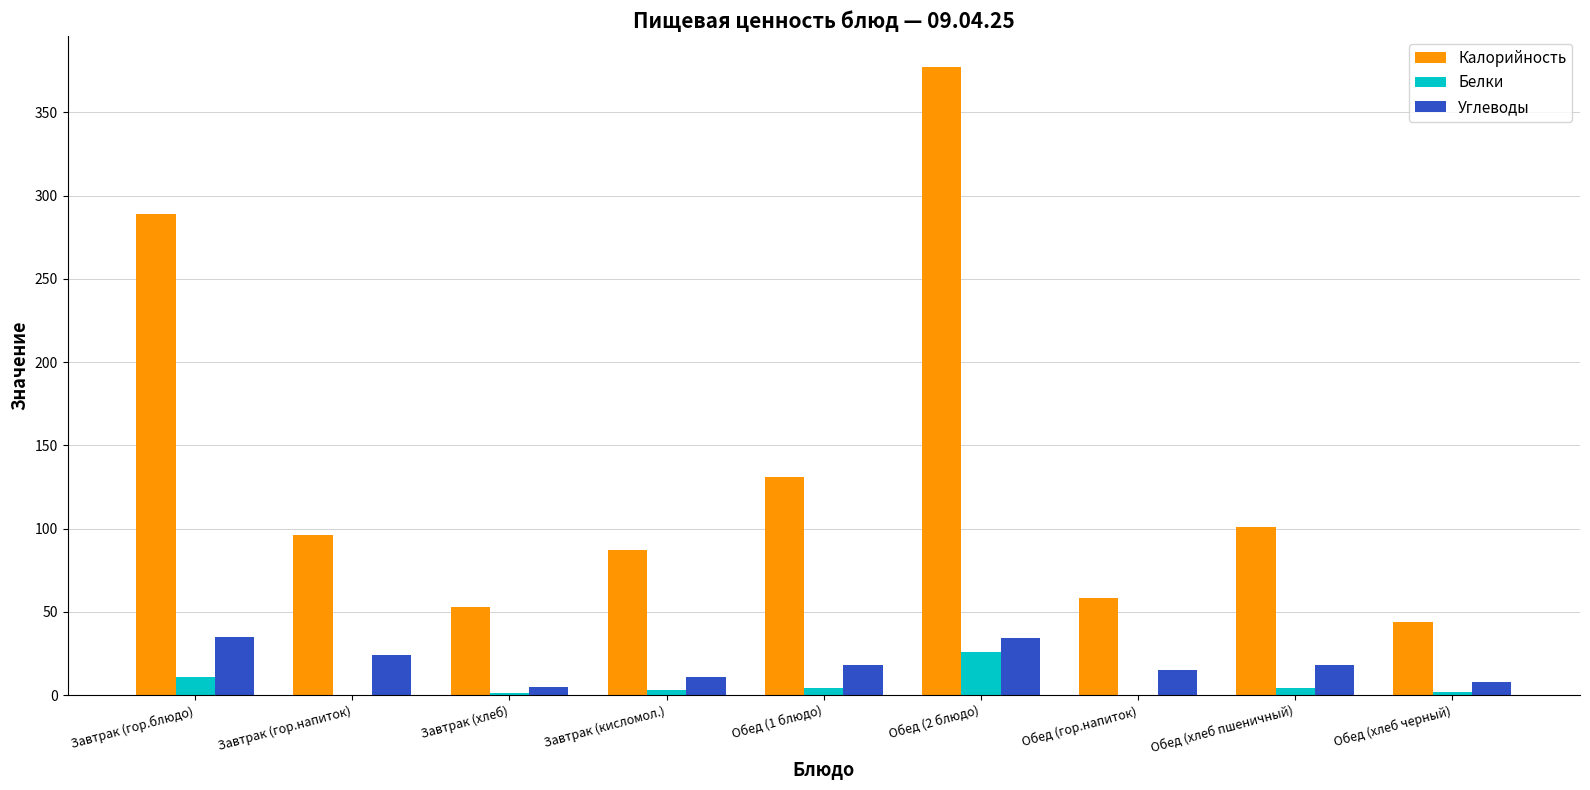

Where does the Углеводы series first go above 18?

Завтрак (гор.блюдо)